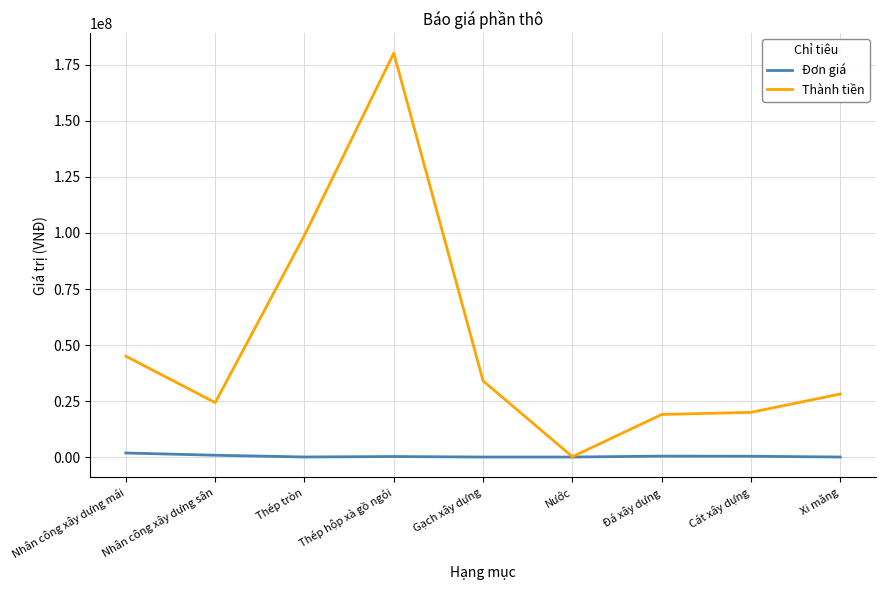

Is it true that Thành tiền equals 11610460 at Nhân công xây dựng sân?

False